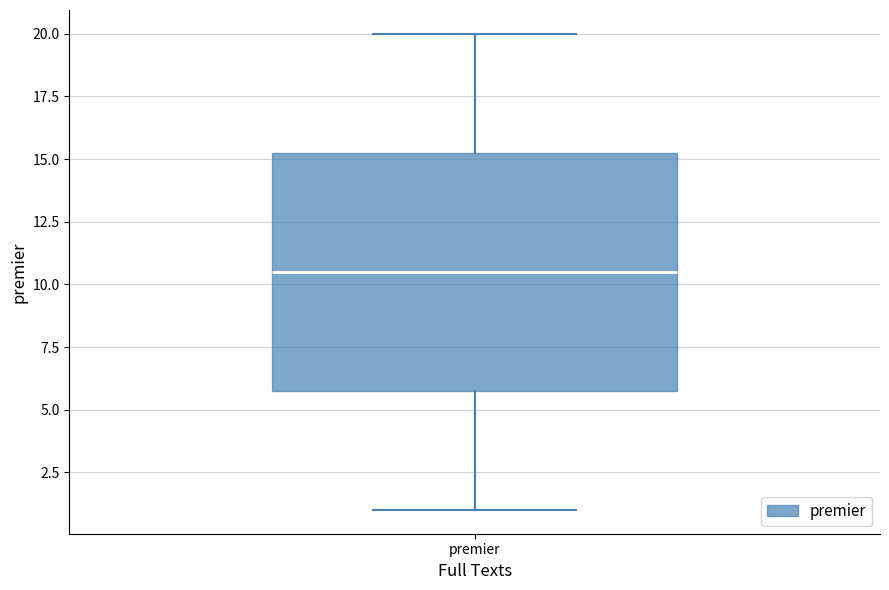

Read this box plot against the y-axis: the position of the median line, the range covered by the box, and the ends of both whiskers. The values are not printed on the chart, so give them approximately, as read against the axis.

median 10.5, box 6.0 to 15.5, whiskers 1.0 to 20.0